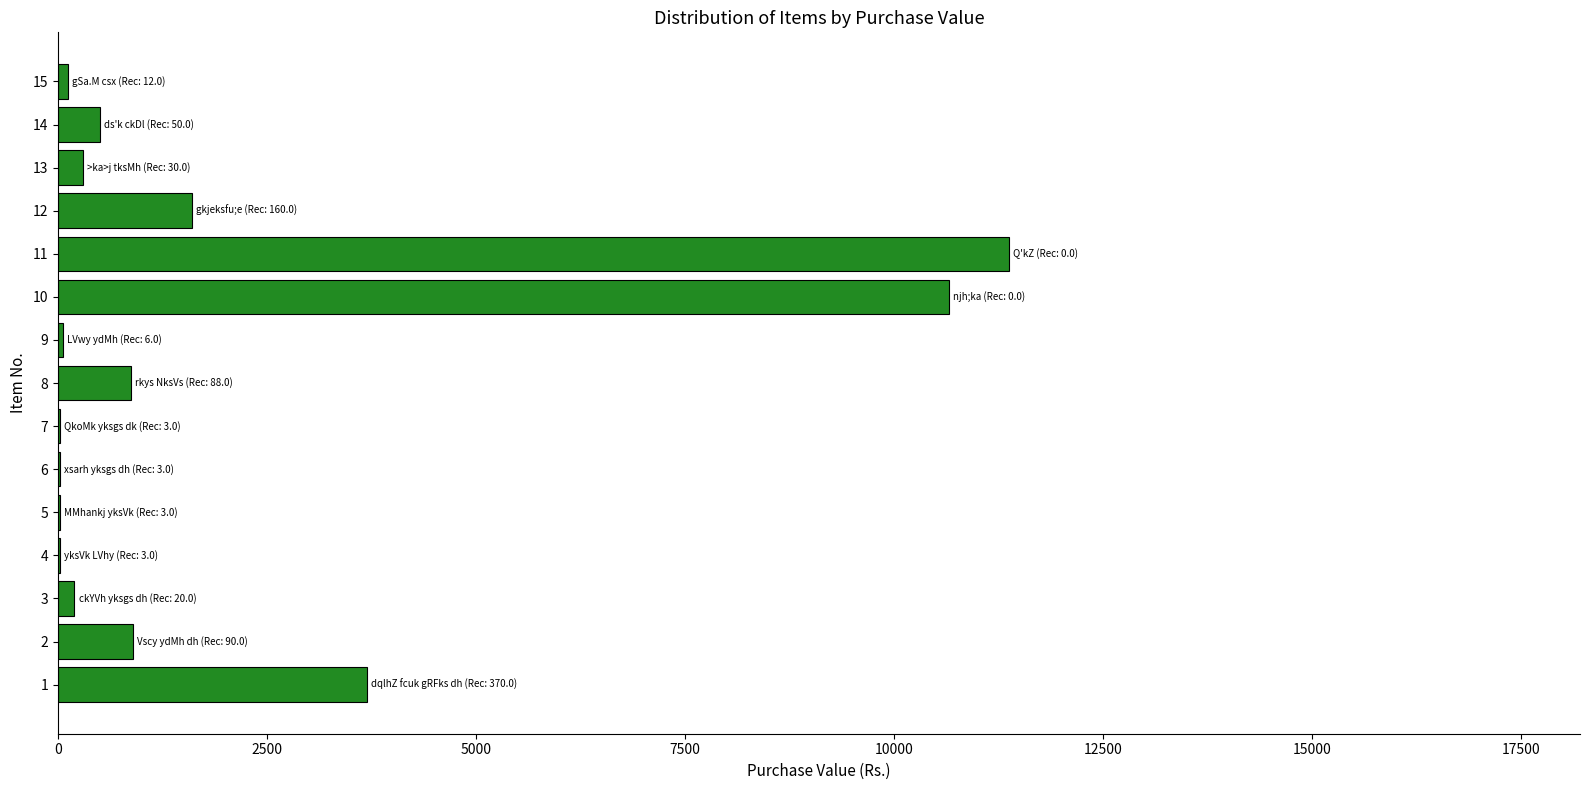

How many categories are shown in the chart?

15